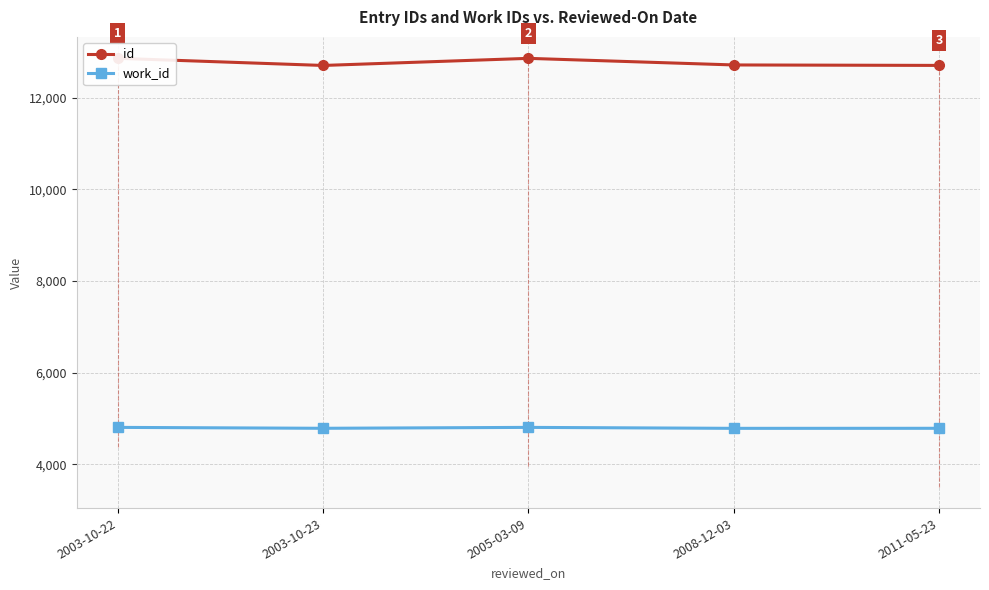

What position from the right is 2003-10-23?

4